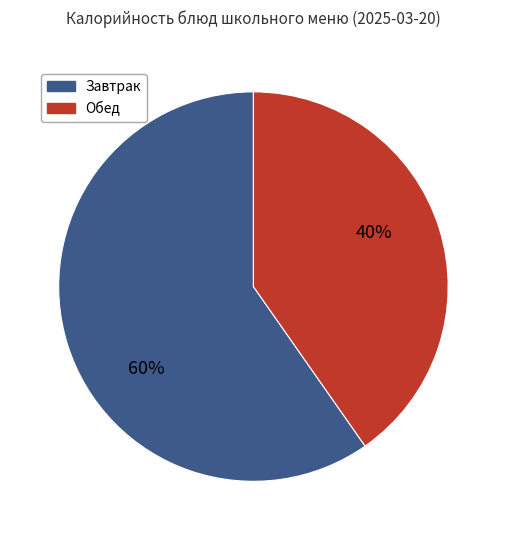

To the nearest percent, what is the average slice percentage?

50%